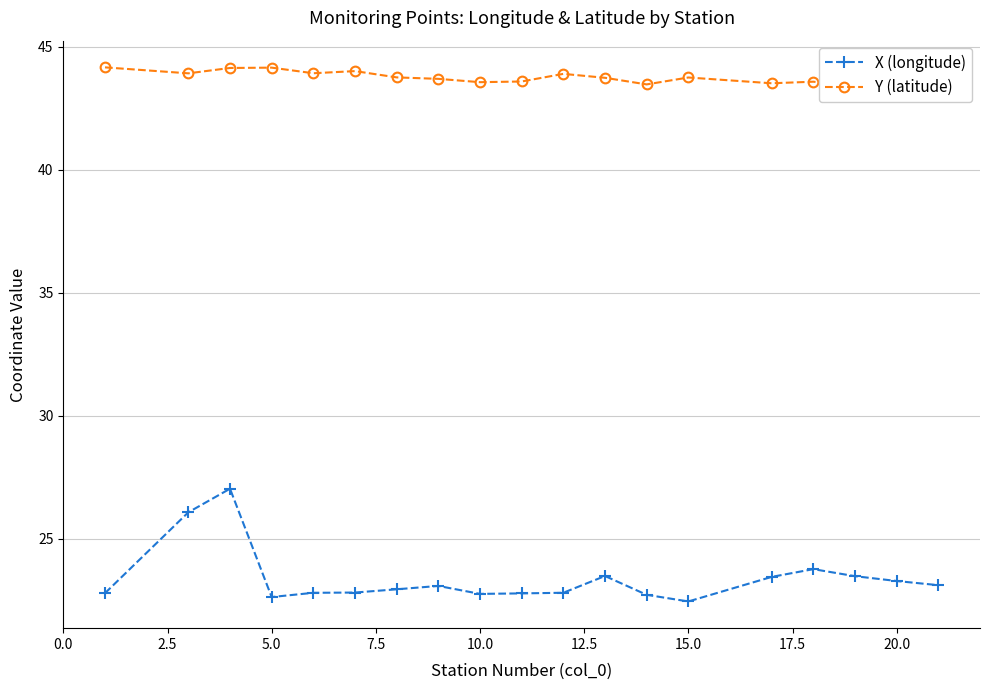

What is the lowest value of the X (longitude) series?

22.4